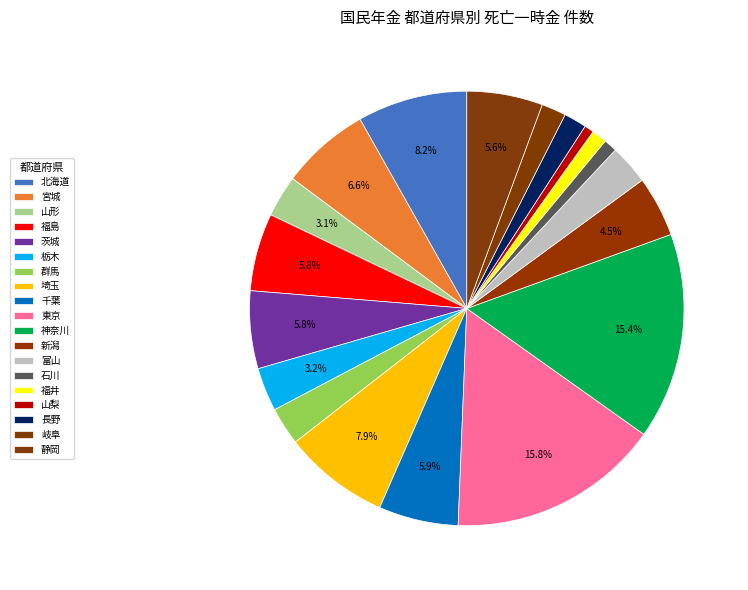

Is the sum of 福島 and 茨城 greater than half?

No